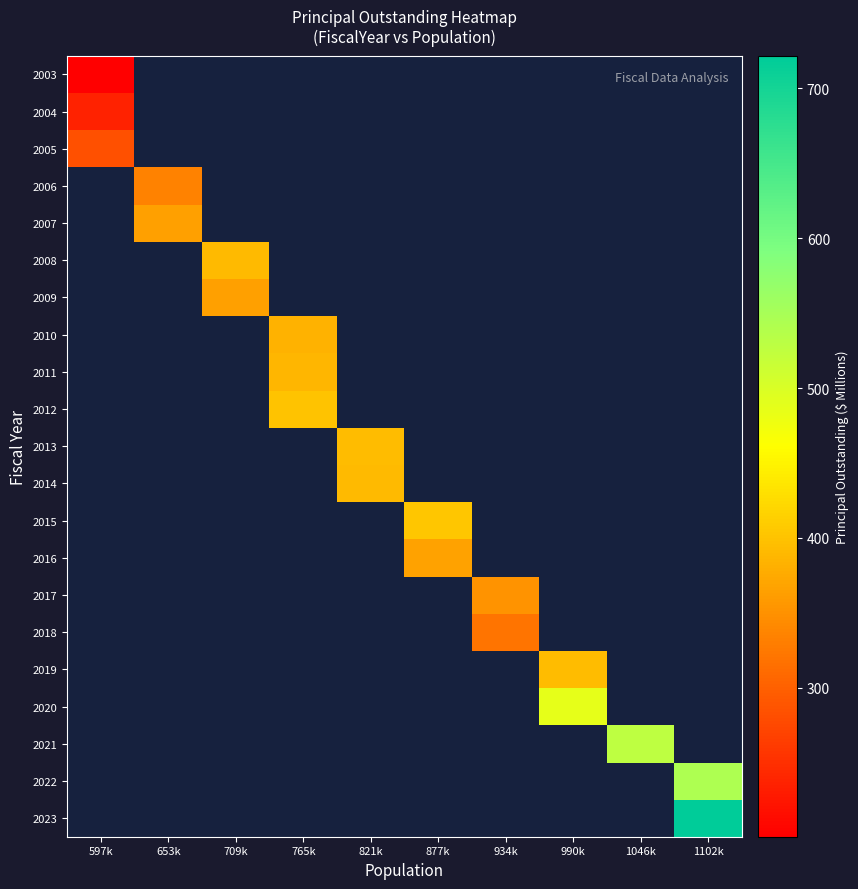

Is it true that 2013 equals 393.4 at 821k?

True